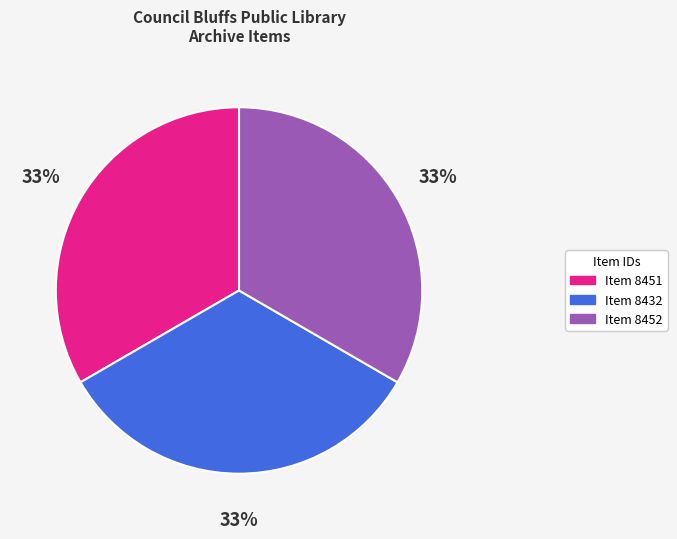

To the nearest percent, what is the average slice percentage?

33%